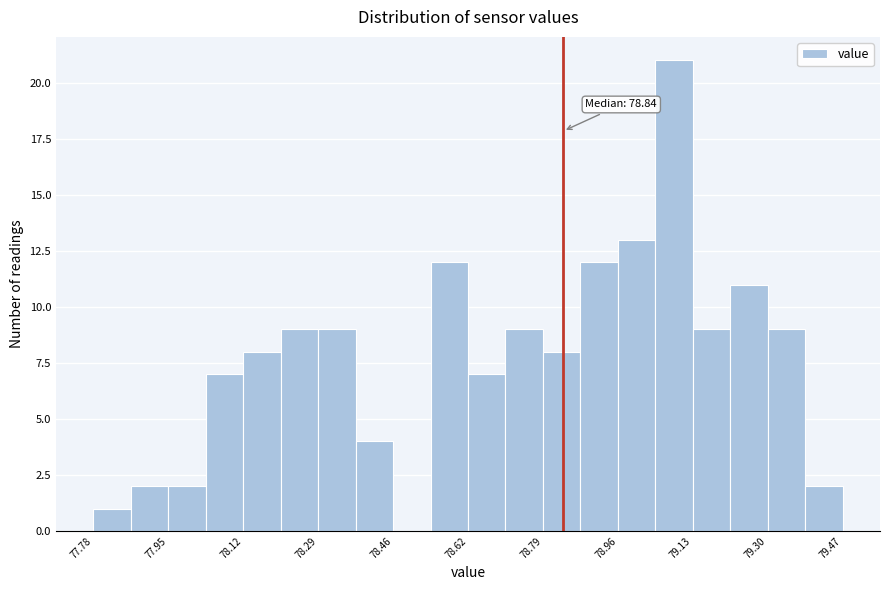

Over which range of the x-axis is the bar tallest?

79.04 to 79.14